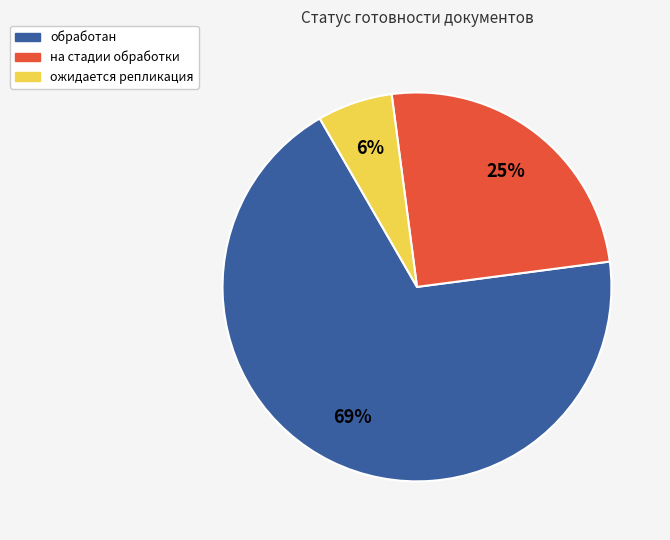

Does any single category account for the majority?

Yes